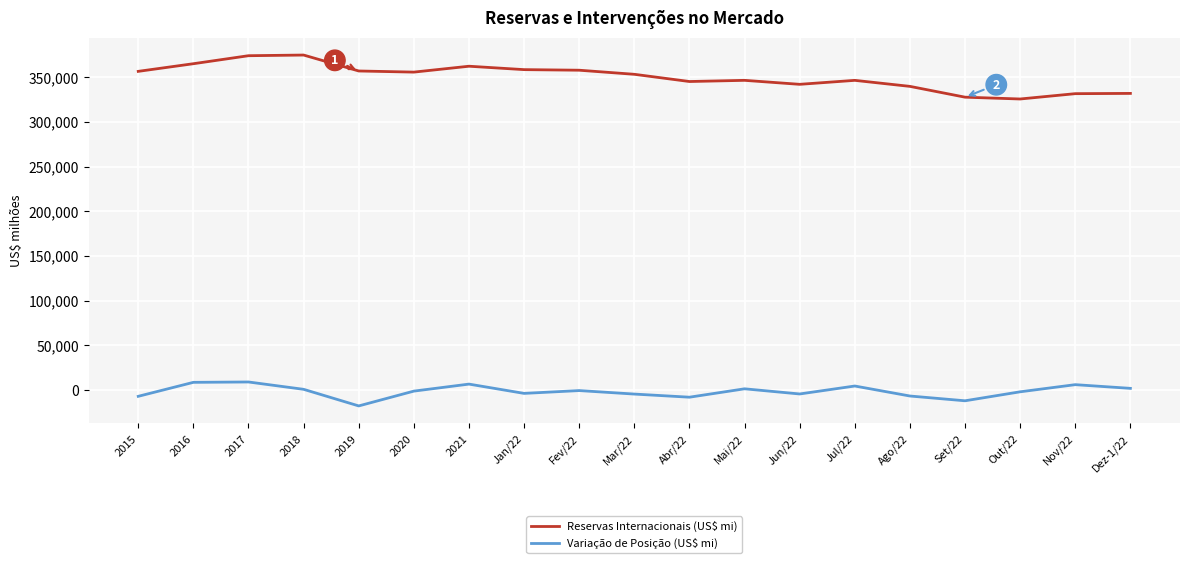

What is the total value across all series at 2019?

339053.4